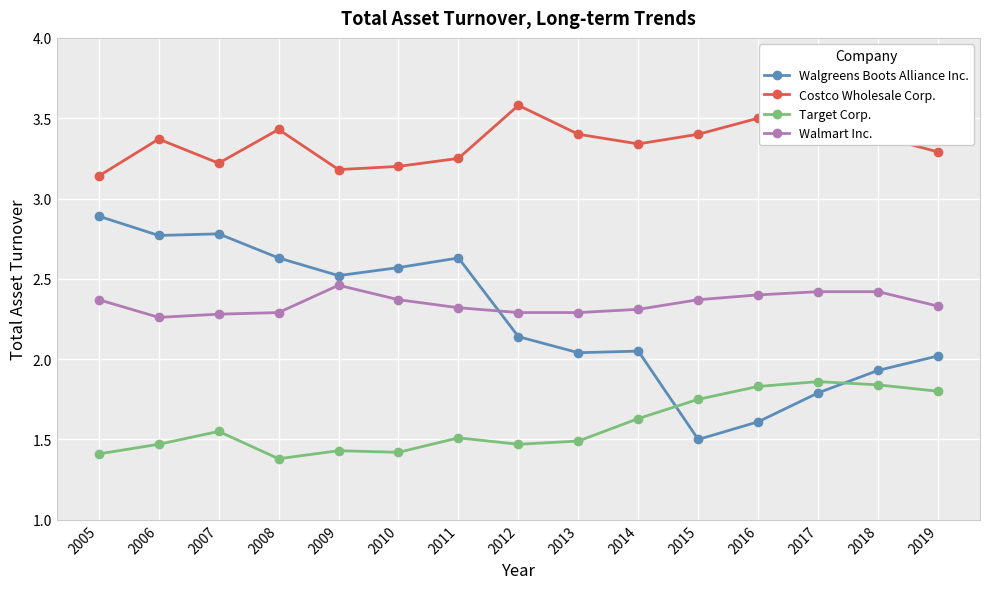

Which category has the highest value in the Walmart Inc. series?

2009